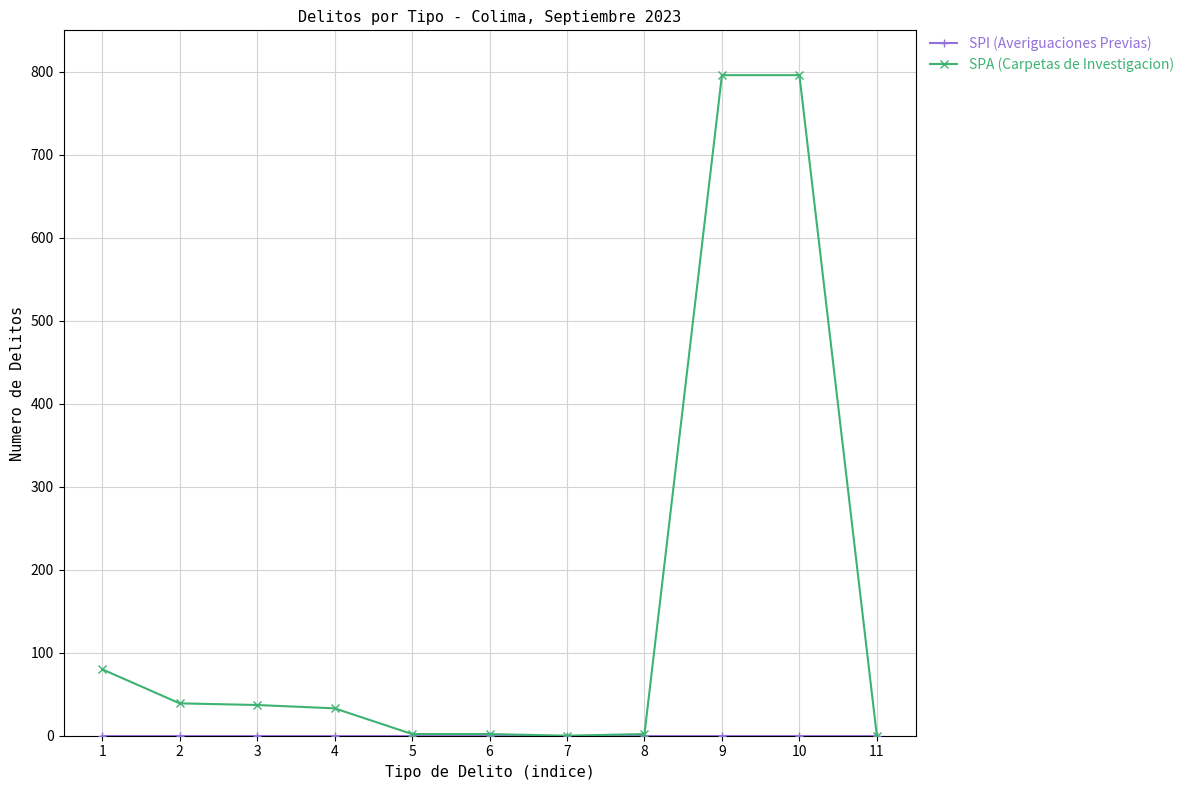

What is the greatest value displayed?

796